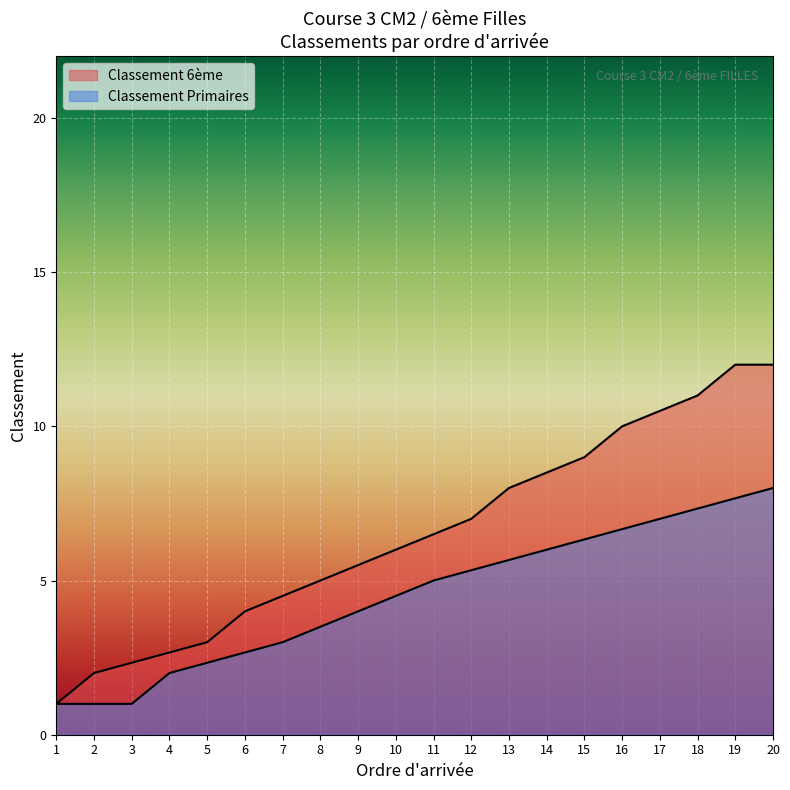

Which label corresponds to the largest value in the chart?

19